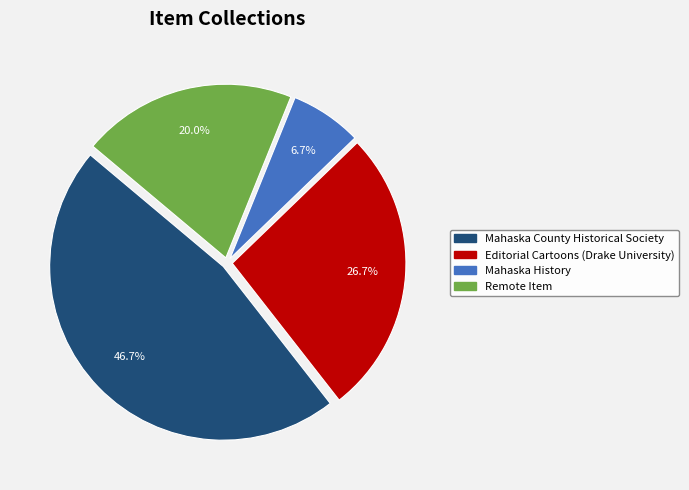

How many slices are in this pie chart?

4